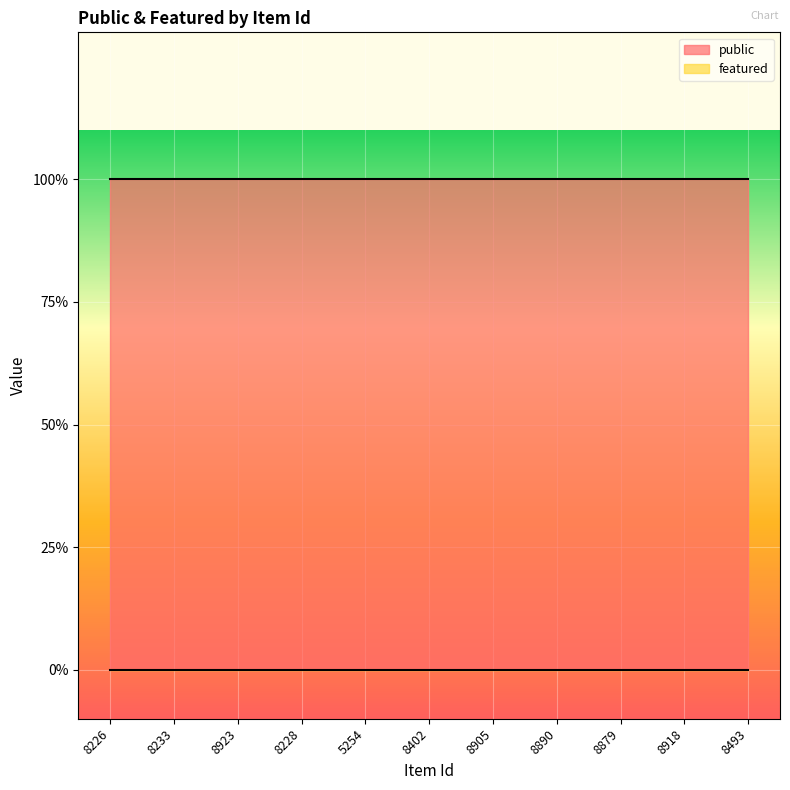

Reading right to left, extract all data points from this chart.

public: 8493=1	8918=1	8879=1	8890=1	8905=1	8402=1	5254=1	8228=1	8923=1	8233=1	8226=1
featured: 8493=0	8918=0	8879=0	8890=0	8905=0	8402=0	5254=0	8228=0	8923=0	8233=0	8226=0